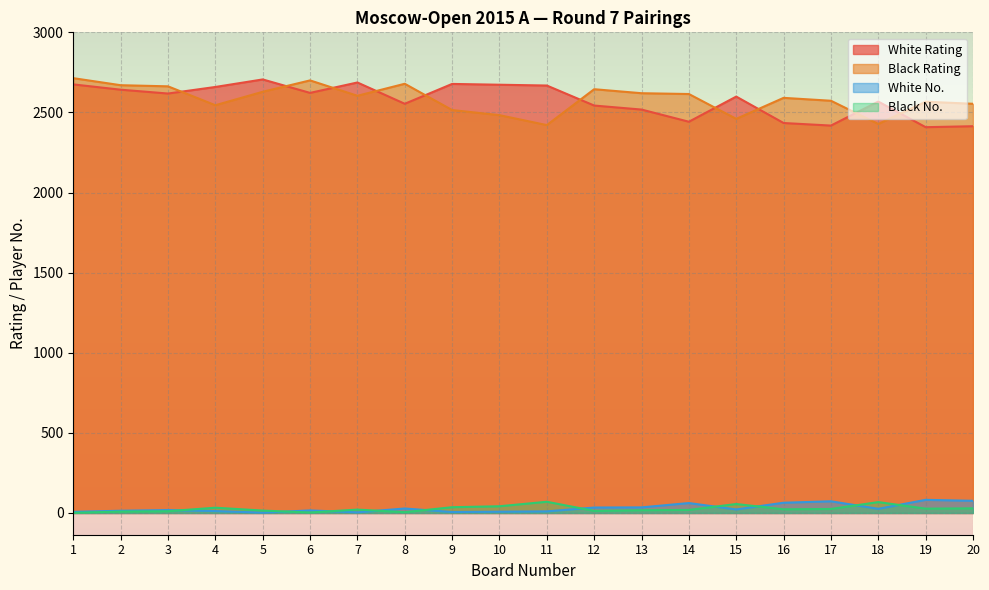

The Black No. series shows 47 at 4. True or false?

False